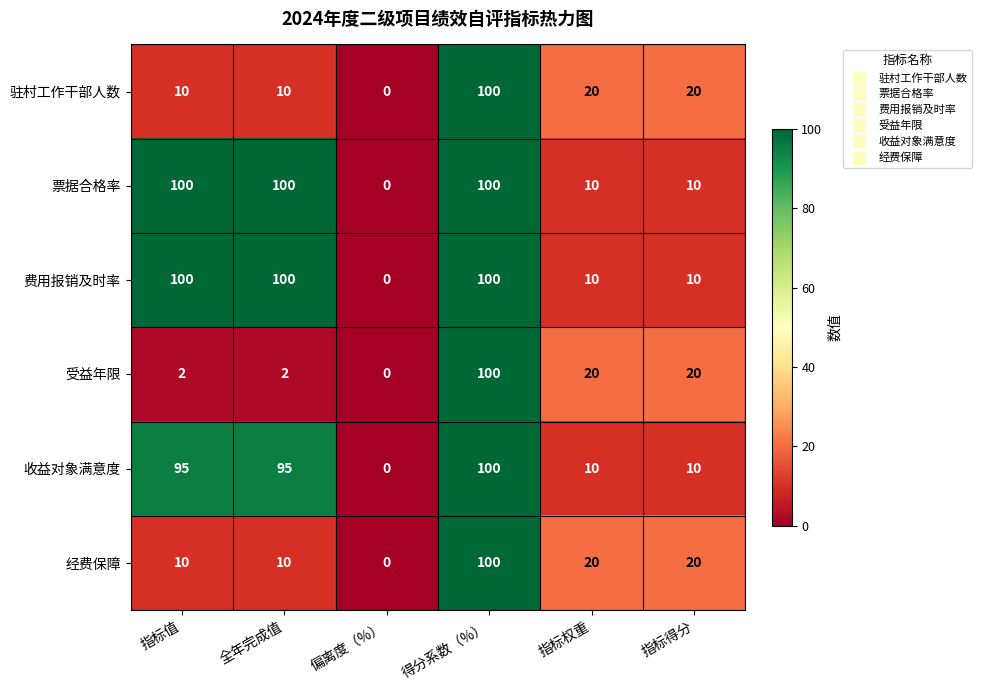

What is the difference between the maximum and minimum values in the 票据合格率 series?

100